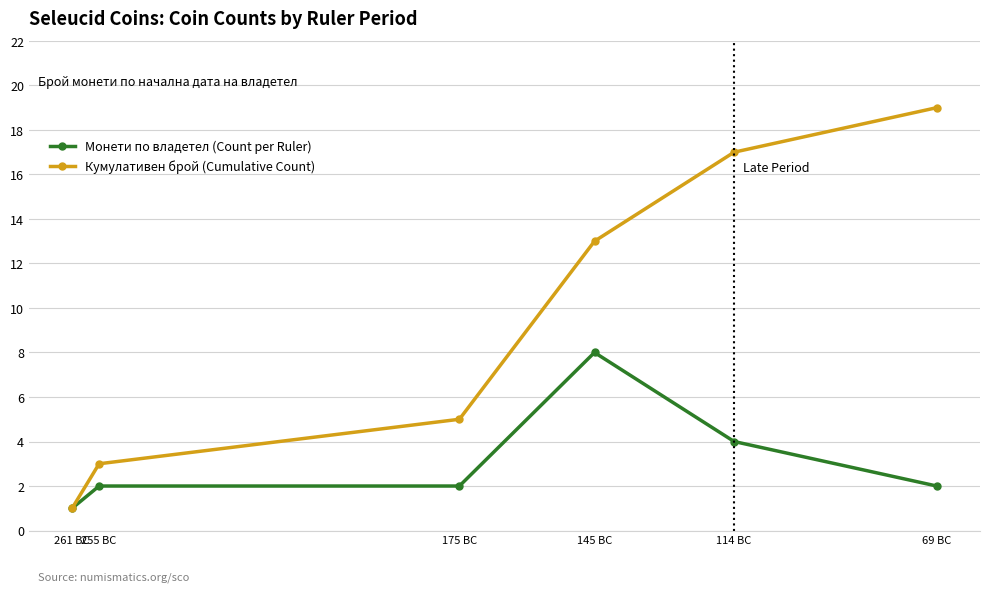

At which category does the chart reach its minimum across all series?

261 BC